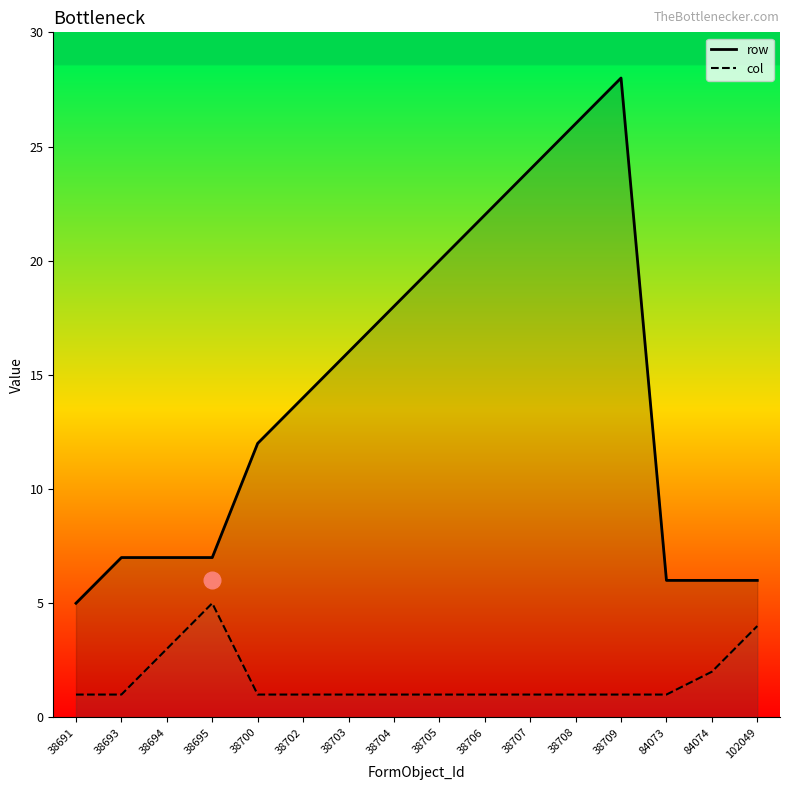

Between 38707 and 38708, which is larger?

38708